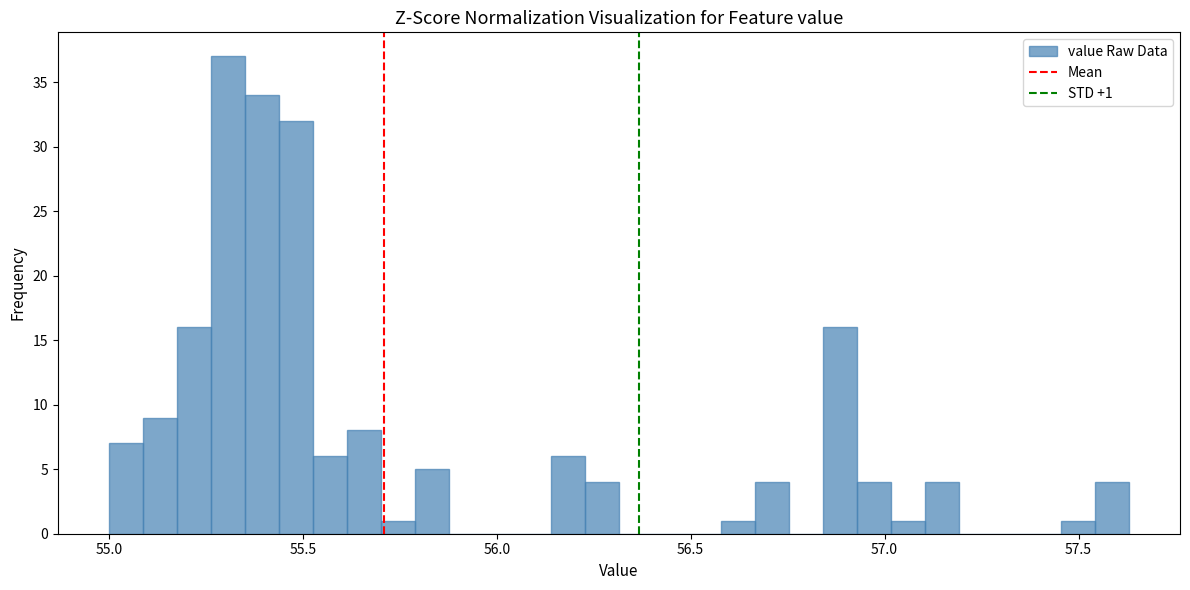

Around what value on the x-axis is the tallest bar? Give the approximate position of its centre, as read against the axis.

55.30